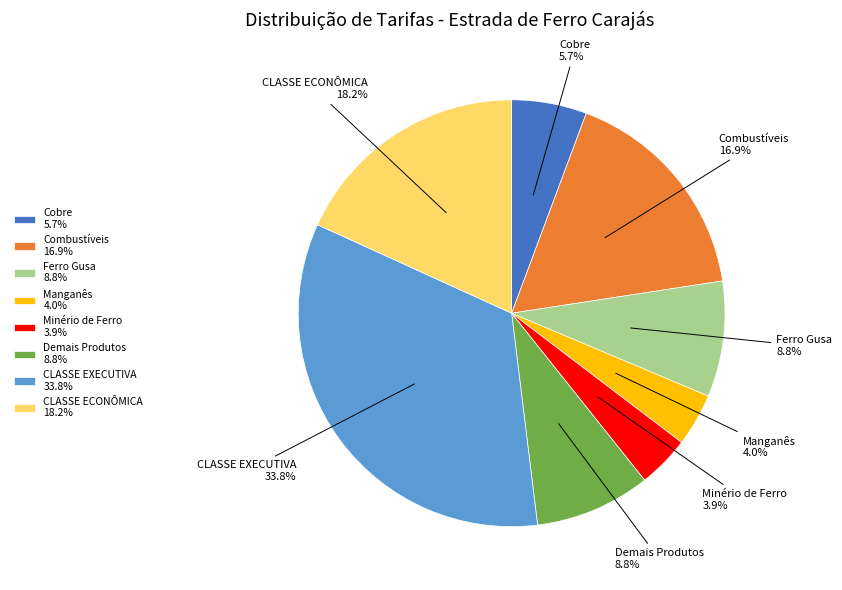

Is it true that Manganês is 4% of the pie?

True